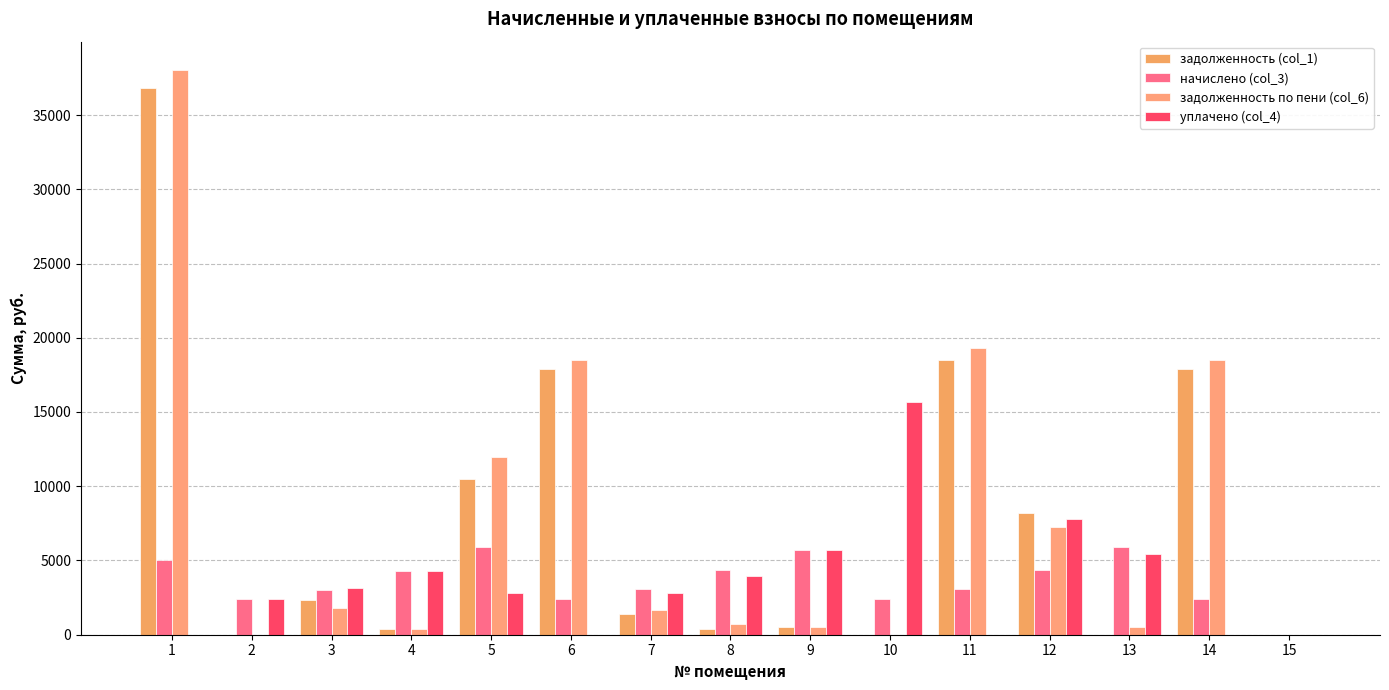

At which label does уплачено (col_4) first exceed 2832?

3